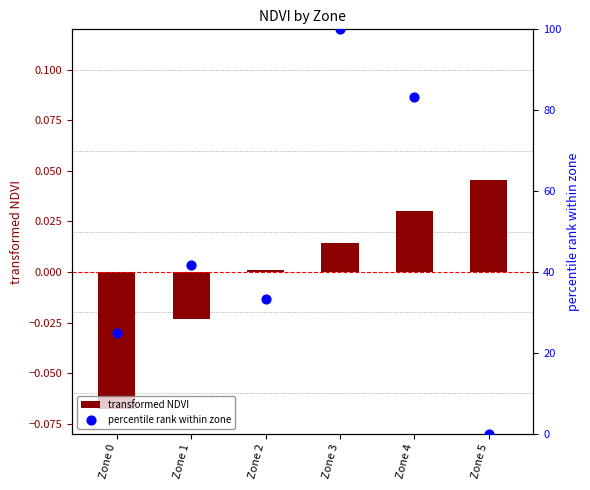

Which series has the largest total across all categories?

percentile rank within zone